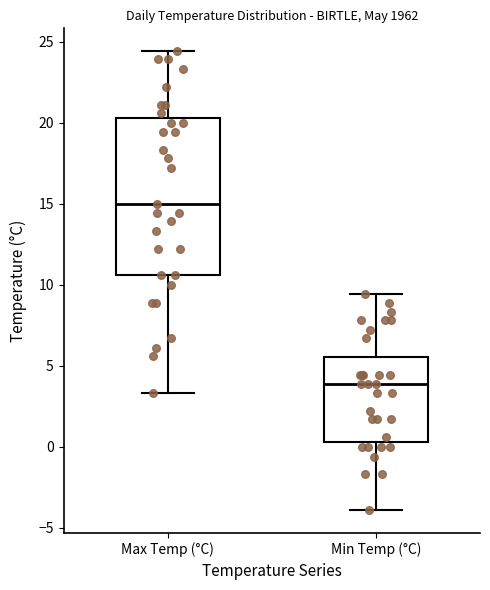

Where is the lower edge of the box for Min Temp (°C) on the y-axis? The values are not printed on the chart, so give them approximately, as read against the axis.

0.5